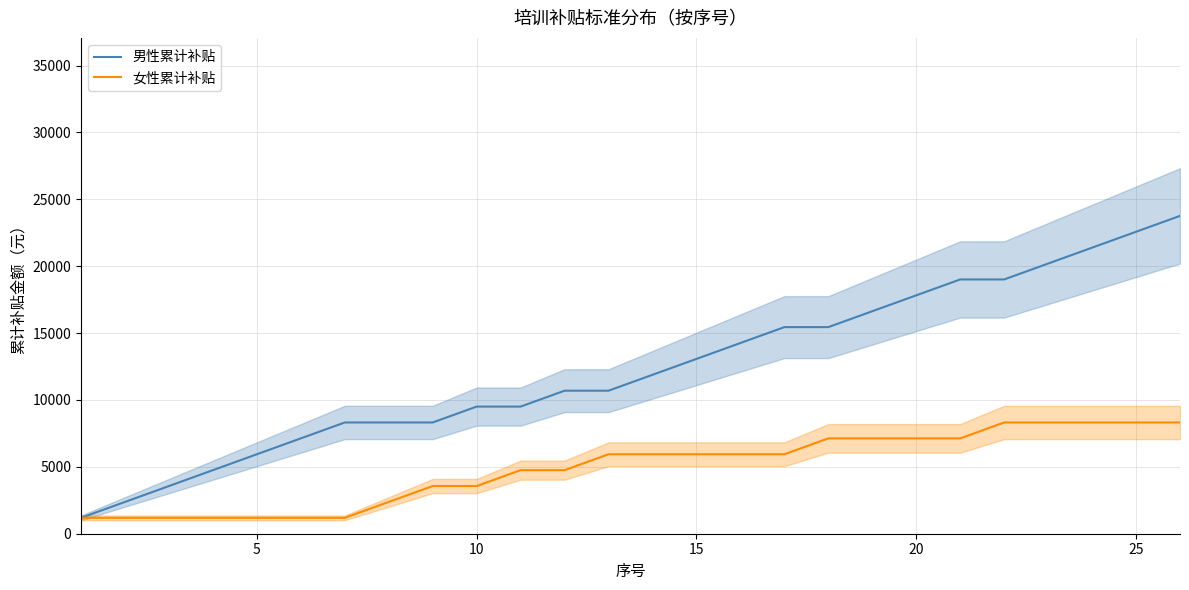

The value of 女性累计补贴 at 20 is 7128. True or false?

True